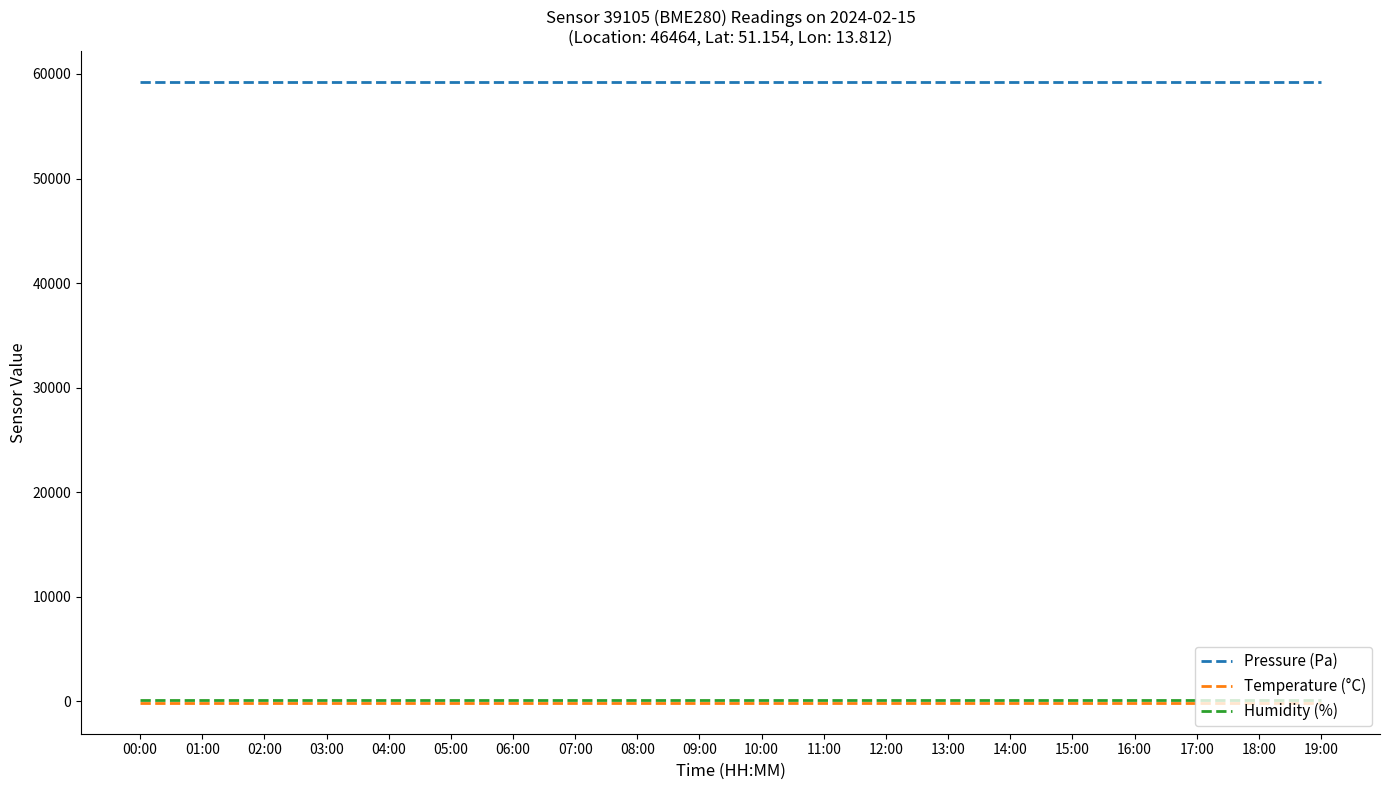

Which series has the largest total across all categories?

Pressure (Pa)